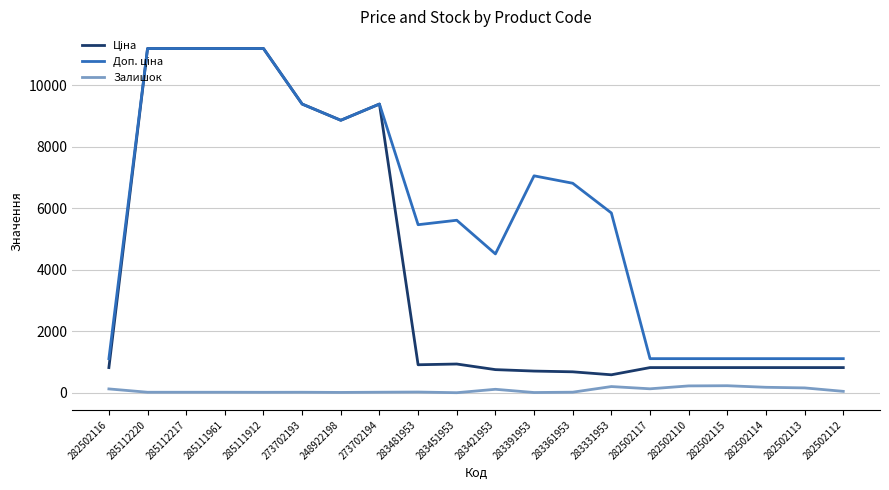

Is it true that Залишок equals 202.0 at 283331953?

True